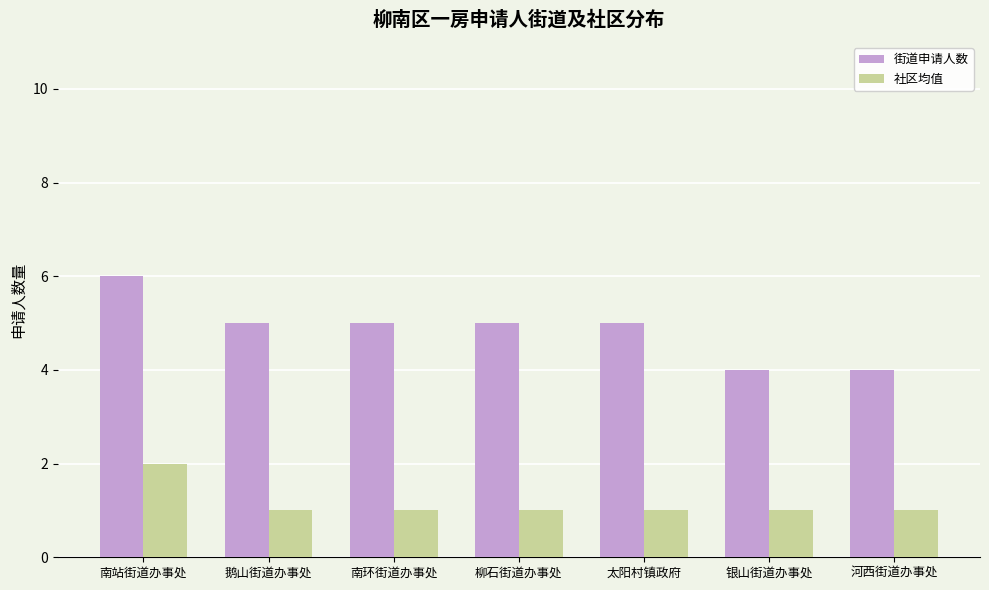

What is the sum of the 社区均值 values at 银山街道办事处 and 河西街道办事处?

2